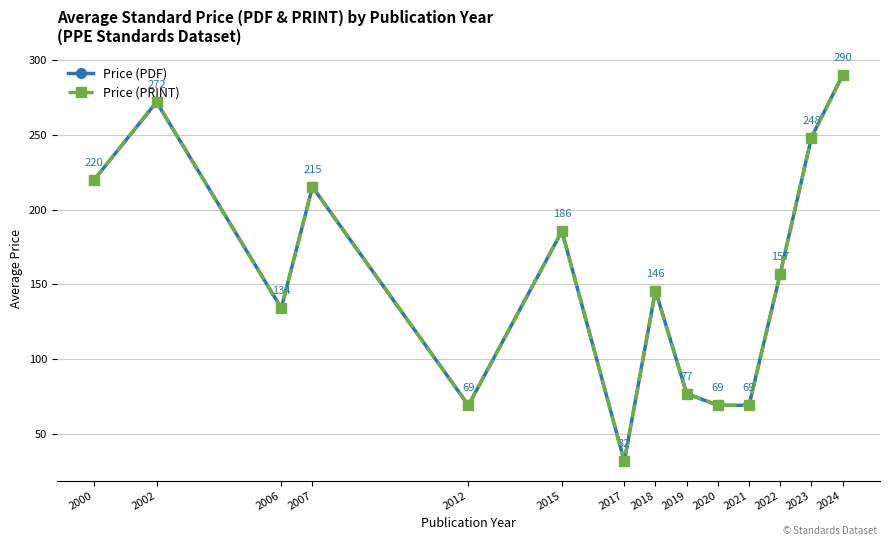

What is the value of the Price (PDF) point at the 6th from the left?

185.5